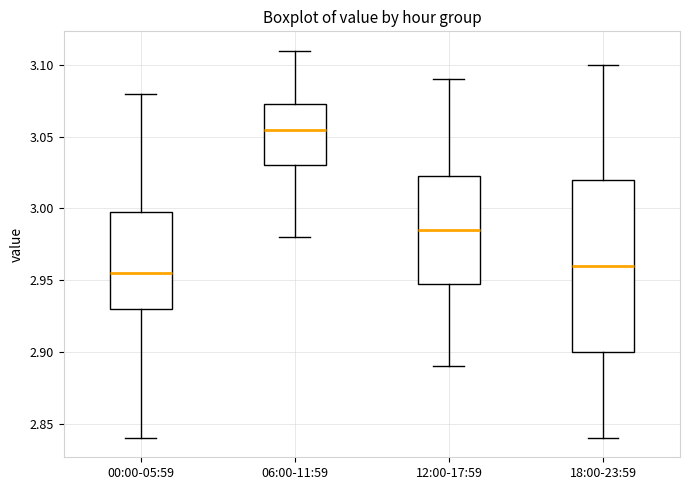

Where does the median line of the box for 00:00-05:59 sit on the y-axis? The values are not printed on the chart, so give them approximately, as read against the axis.

2.955